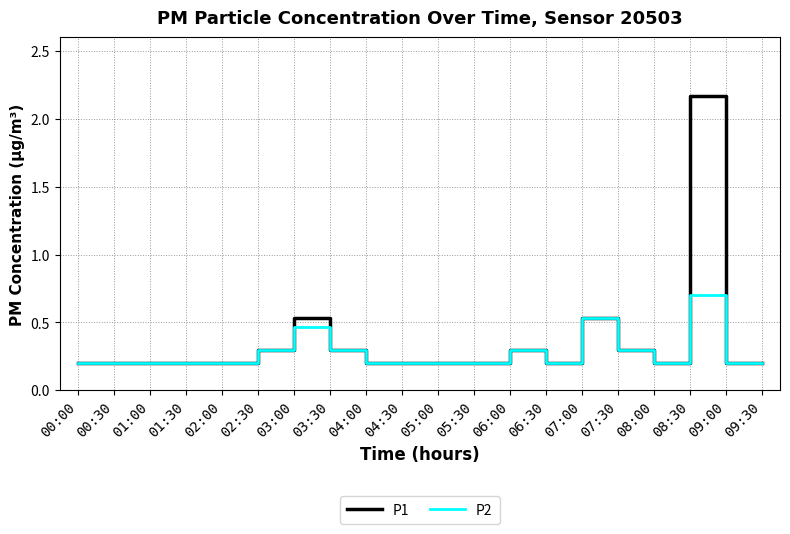

What position from the left is 00:30?

2